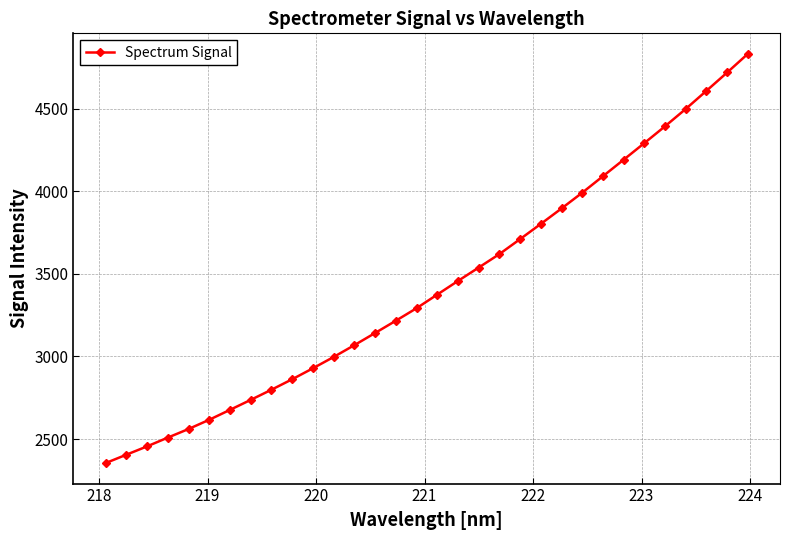

Reading right to left, transcribe all the data shown in this chart.

4832.4	4719.3	4608.6	4498.8	4393.8	4291.9	4191.3	4091.4	3991.5	3896.2	3802.7	3710.7	3619.9	3538.2	3457.2	3374.7	3292.0	3216.3	3142.0	3068.5	2996.8	2928.4	2862.0	2798.6	2737.1	2676.6	2616.8	2560.7	2508.6	2455.5	2404.9	2354.2